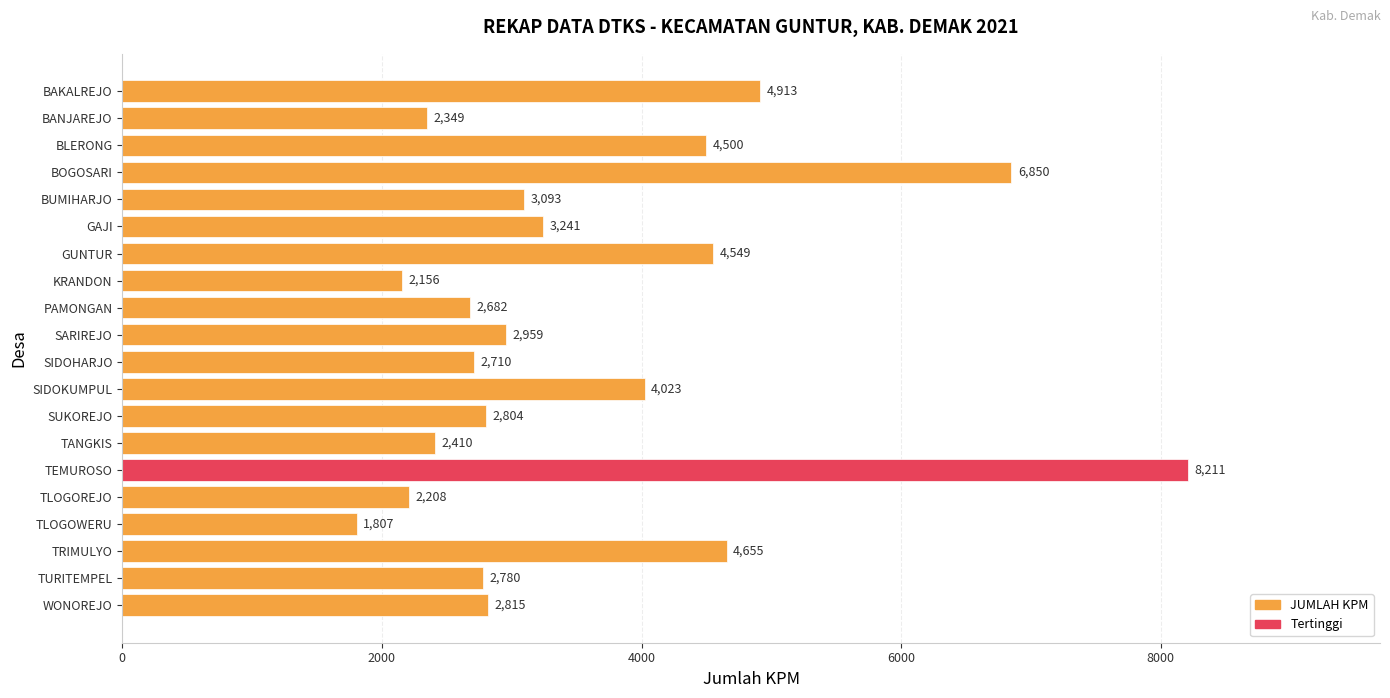

What is the change in value from BANJAREJO to SIDOHARJO?

+361